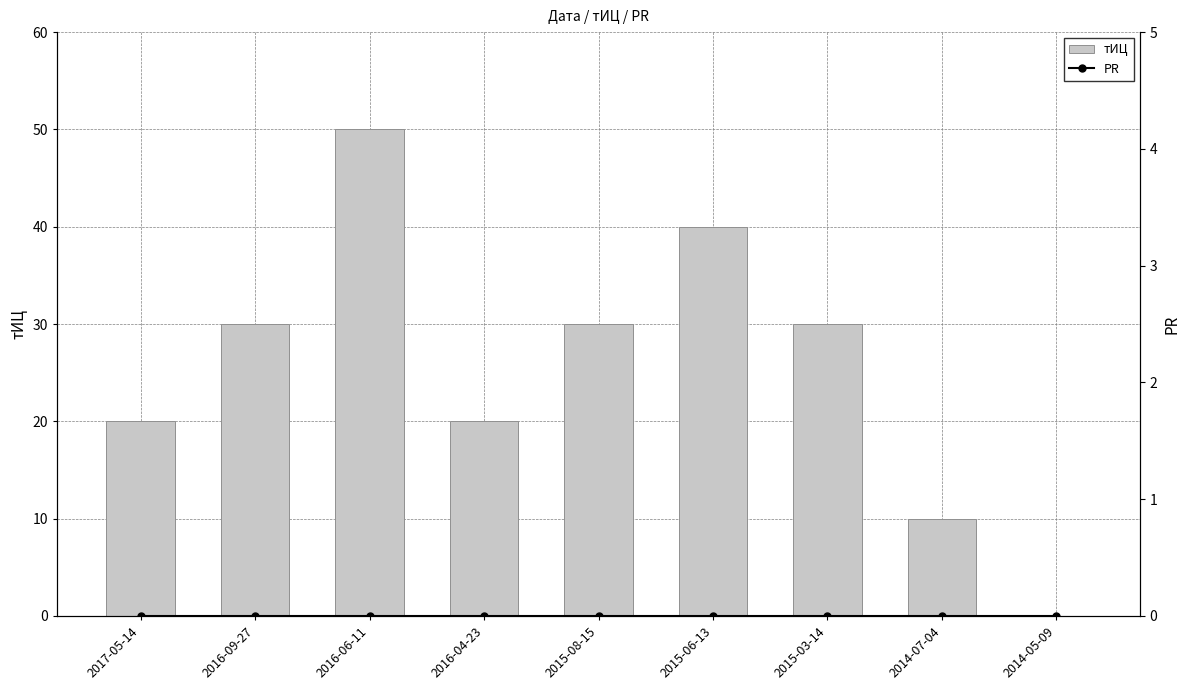

Is it true that тИЦ equals 10 at 2014-07-04?

True